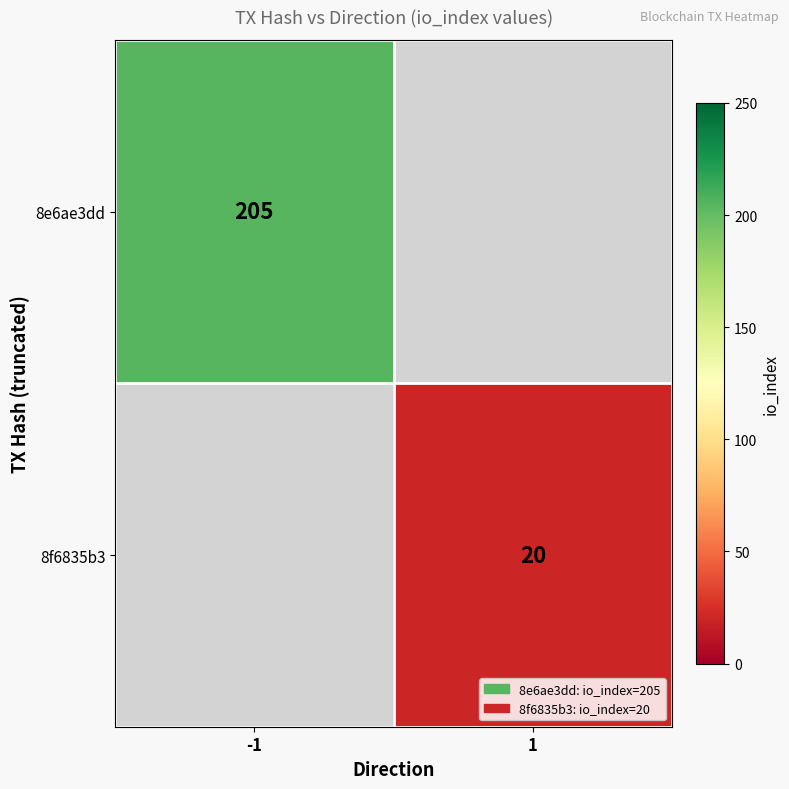

The value of 8e6ae3dd at -1 is 205. True or false?

True